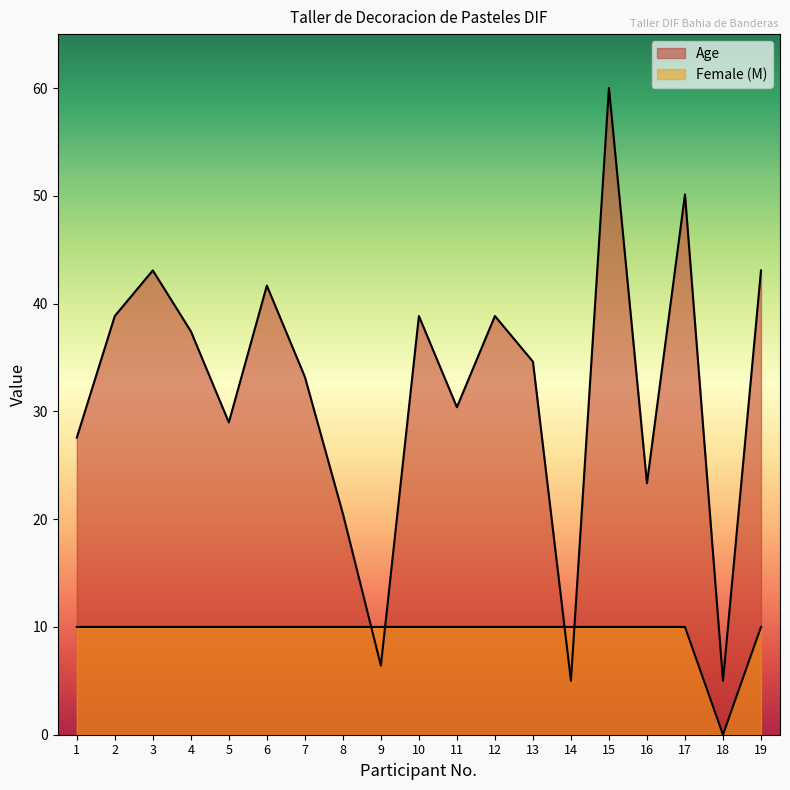

What are all the series names shown in the legend?

Age, Female (M)